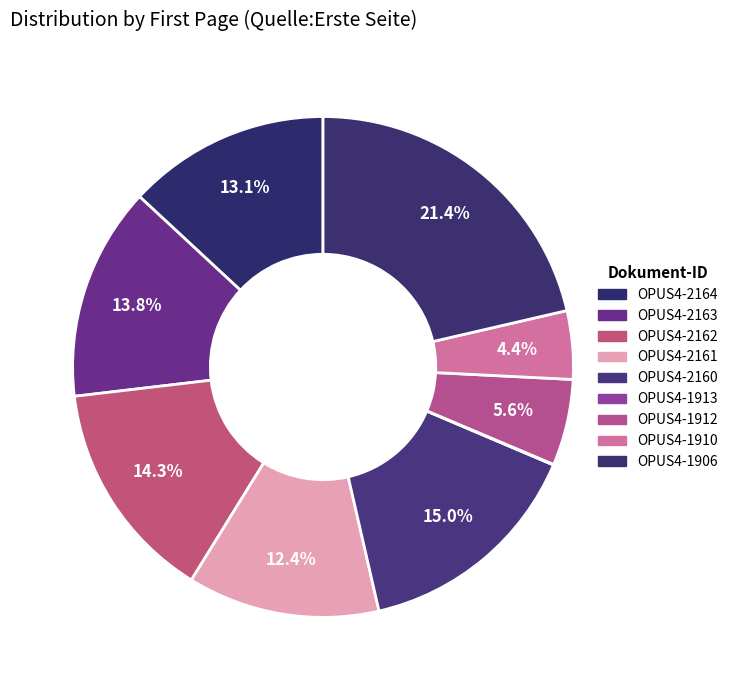

What is the smallest slice in the pie chart?

OPUS4-1913